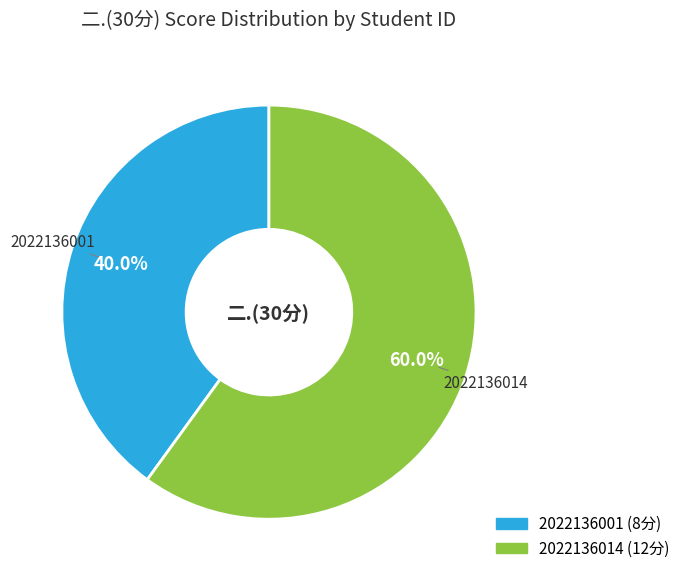

Count the number of slices in the pie.

2